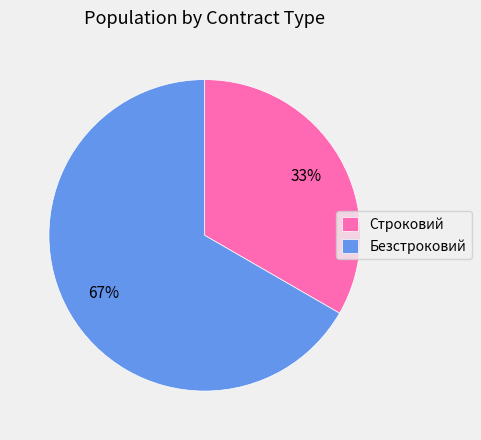

How many segments does this pie chart have?

2